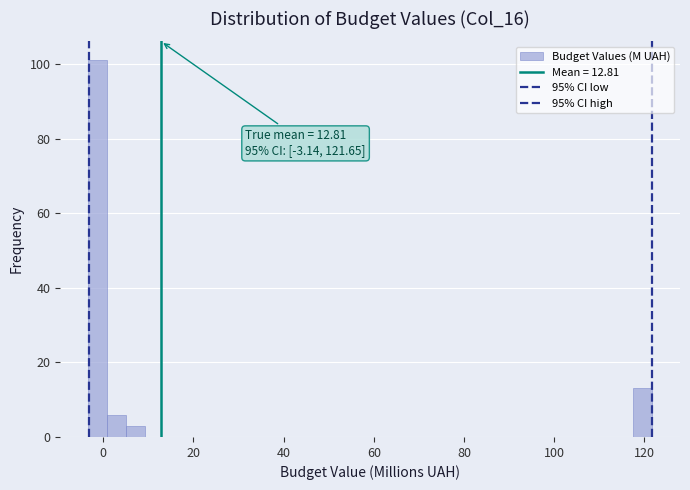

Around what value on the x-axis is the tallest bar? Give the approximate position of its centre, as read against the axis.

-2